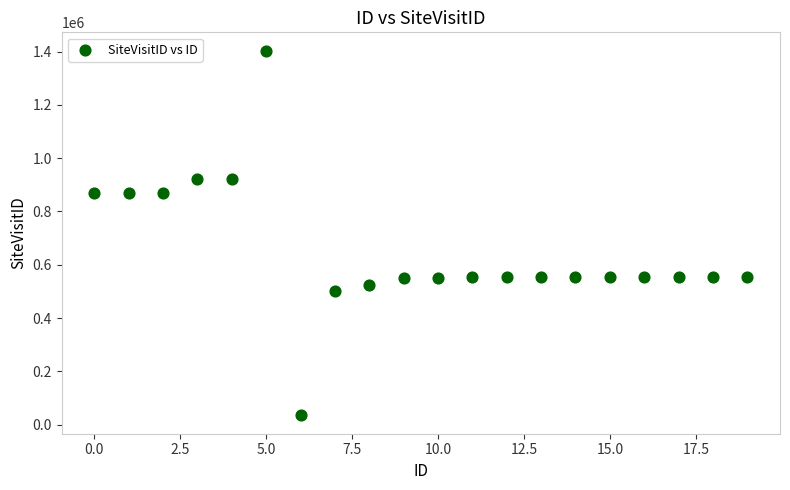

What is the range of Y values (max minus min)?

1368834